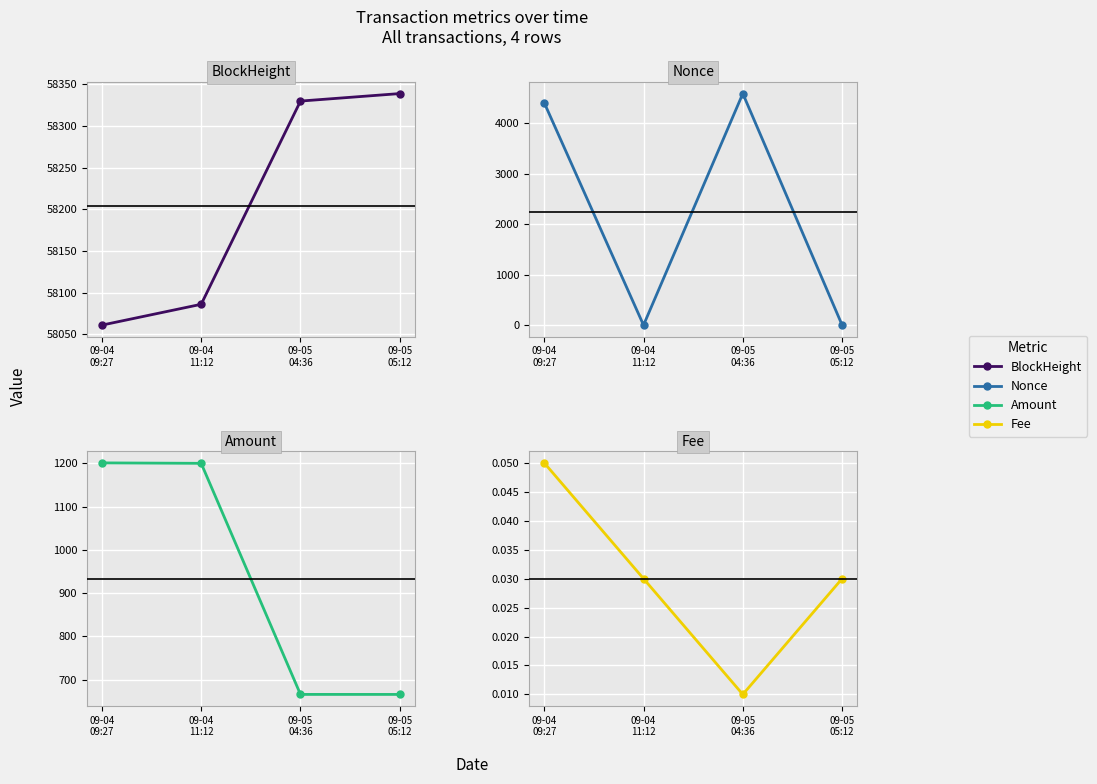

Count the number of data series in this chart.

4